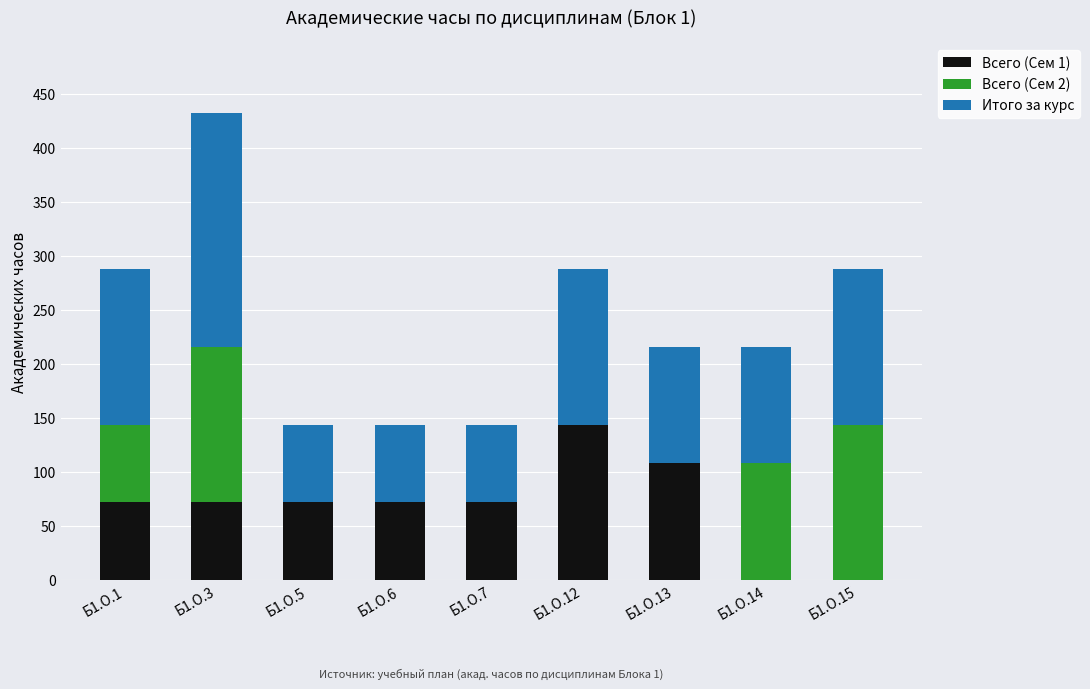

At which category is the sum across all series the highest?

Б1.О.3